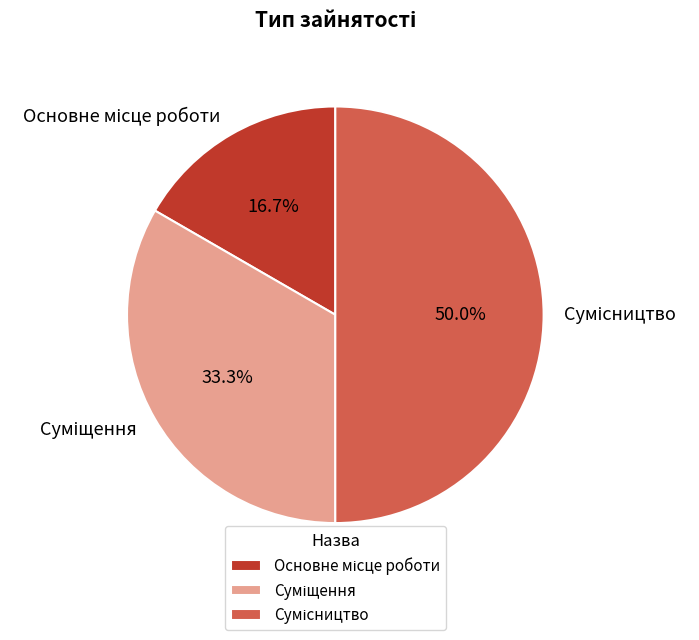

Rank the categories by value from highest to lowest.

Сумісництво, Суміщення, Основне місце роботи